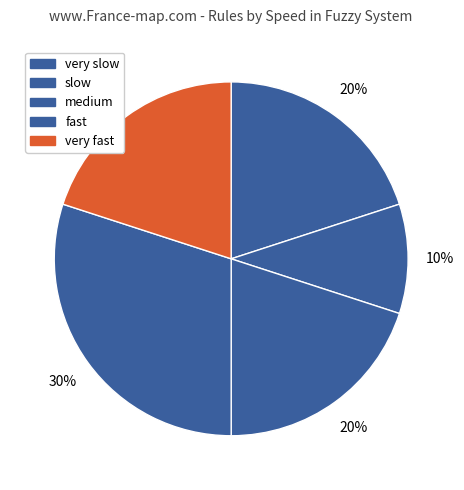

How many slices are in this pie chart?

5